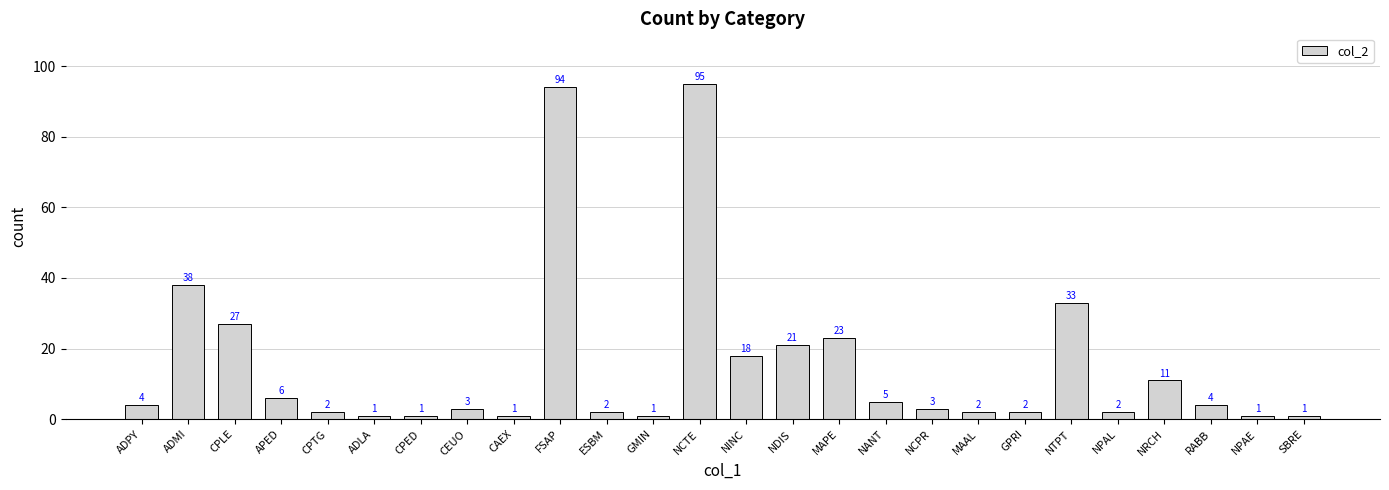

Which has a higher value, NTPT or NCTE?

NCTE